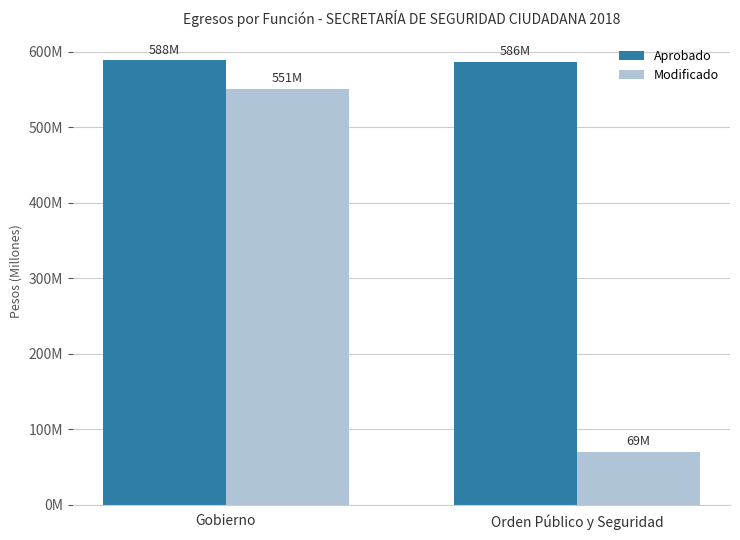

What position from the left is Orden Público y Seguridad?

2